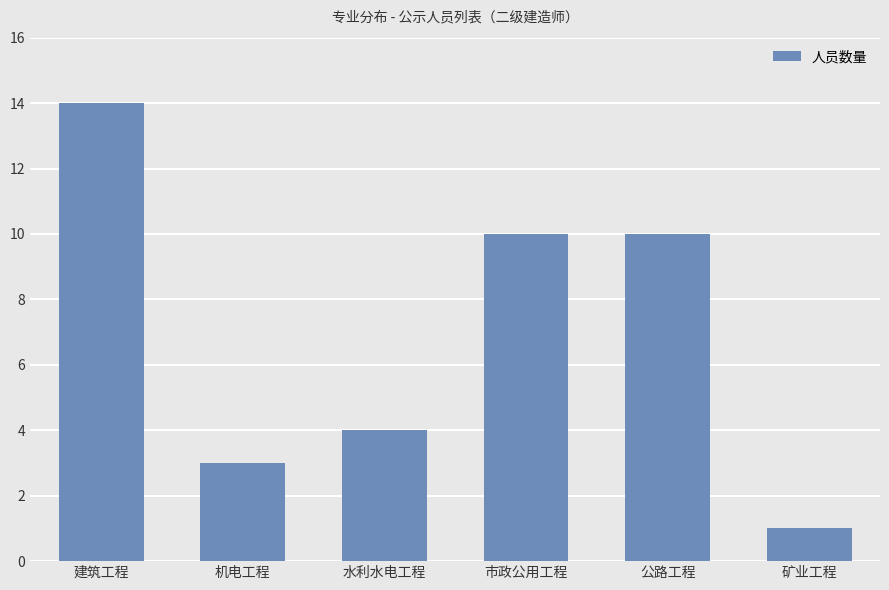

How many data points are less than 10?

3